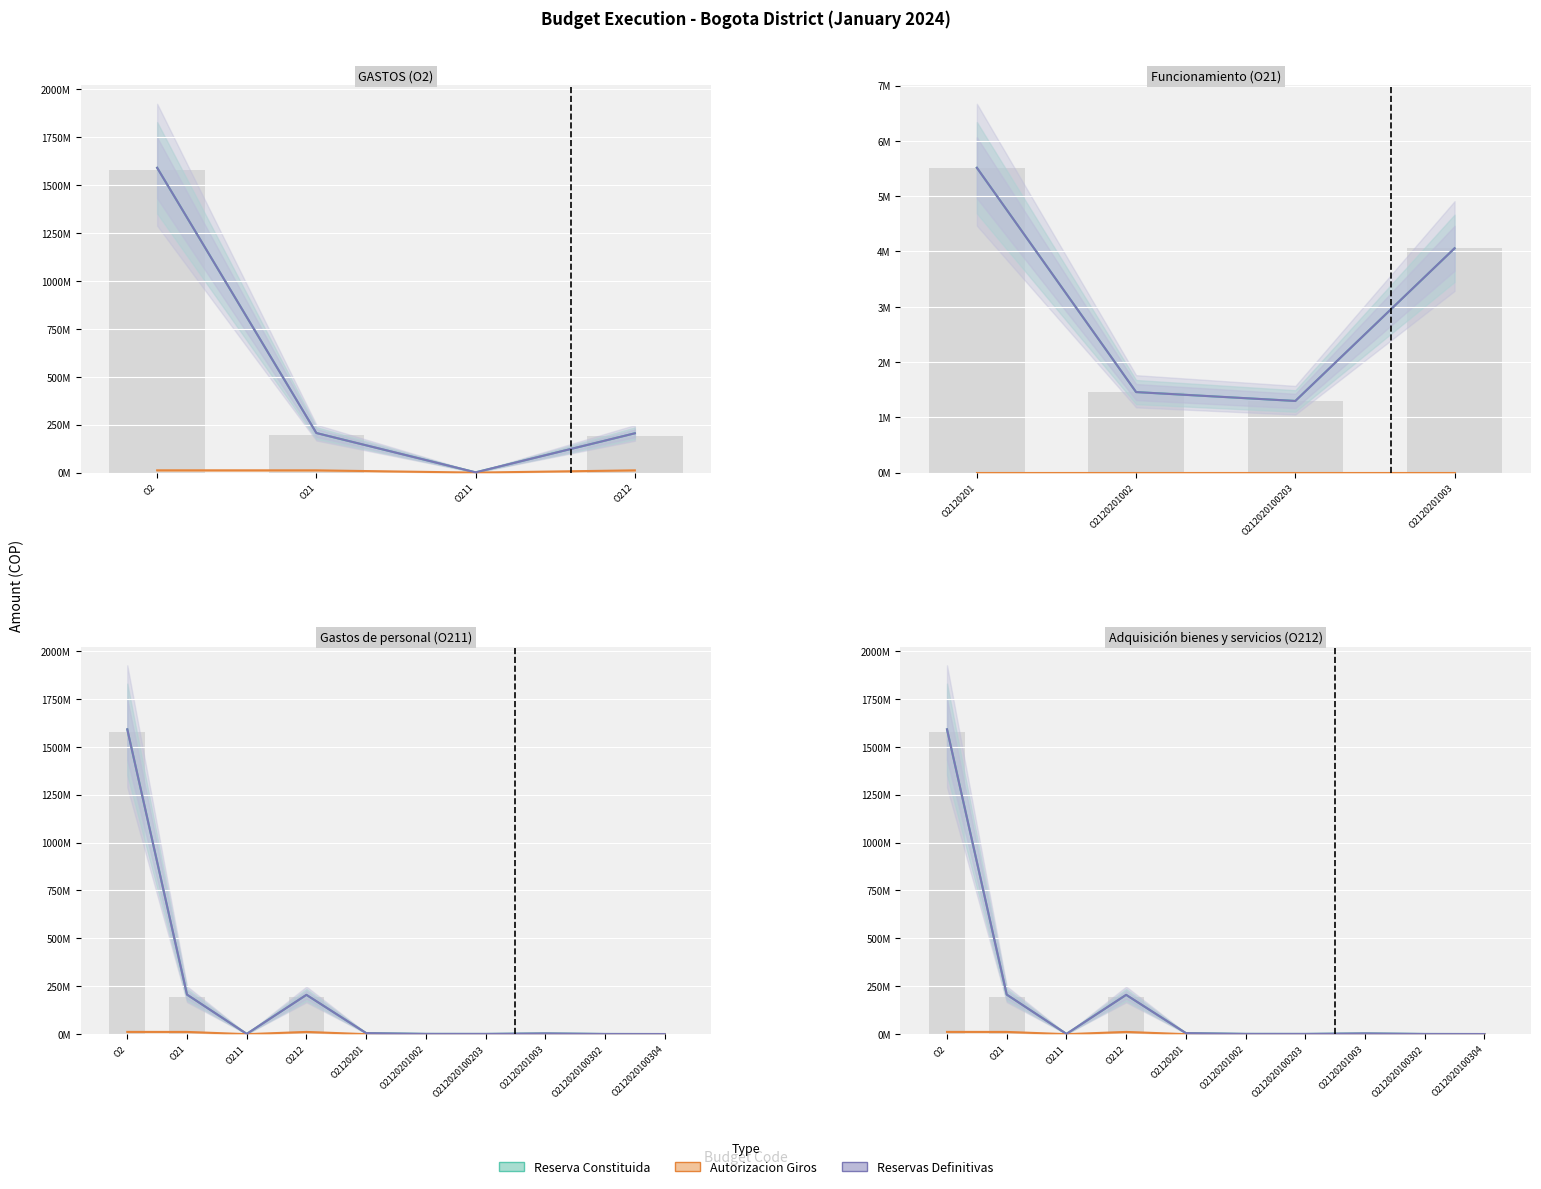

What is the total value across all series at O211?

2718000